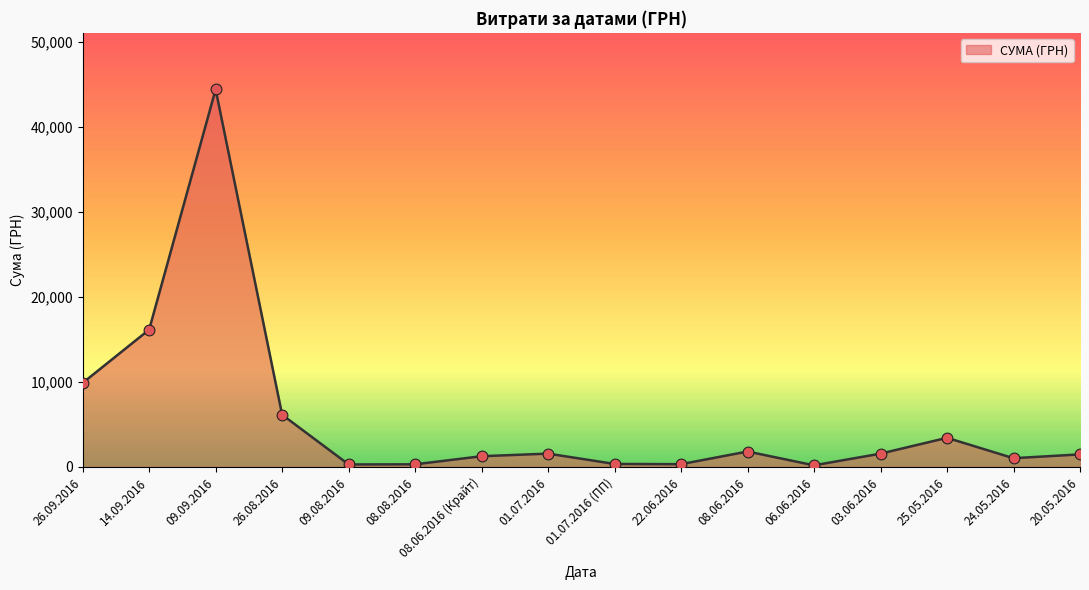

Between 26.09.2016 and 08.06.2016 (Крайт), which is larger?

26.09.2016